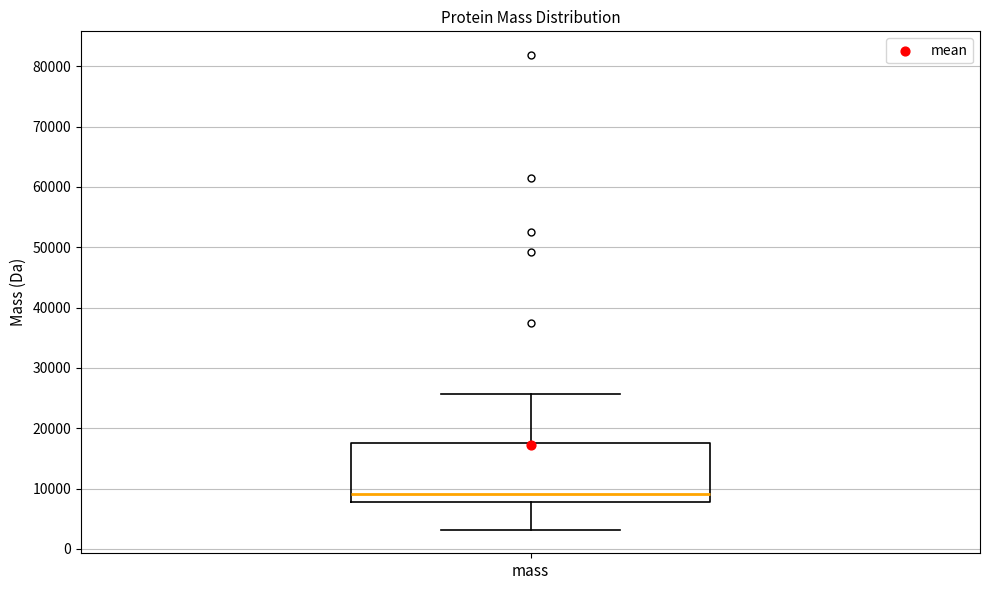

Where is the upper edge of the box for mass on the y-axis? The values are not printed on the chart, so give them approximately, as read against the axis.

18000